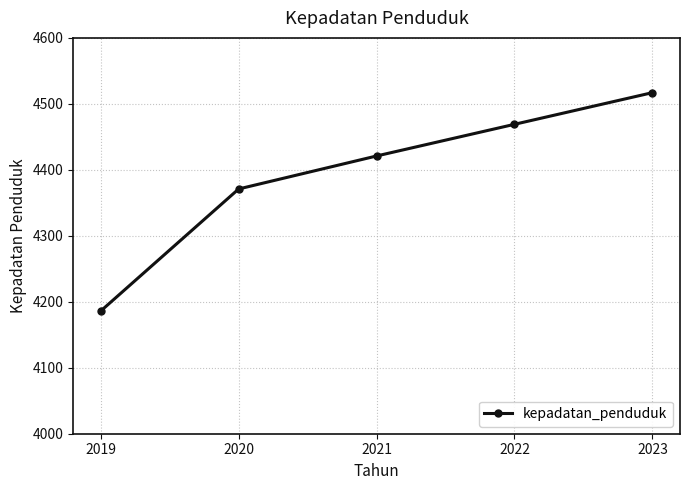

What is the approximate value at 2021, to the nearest 5?

4420